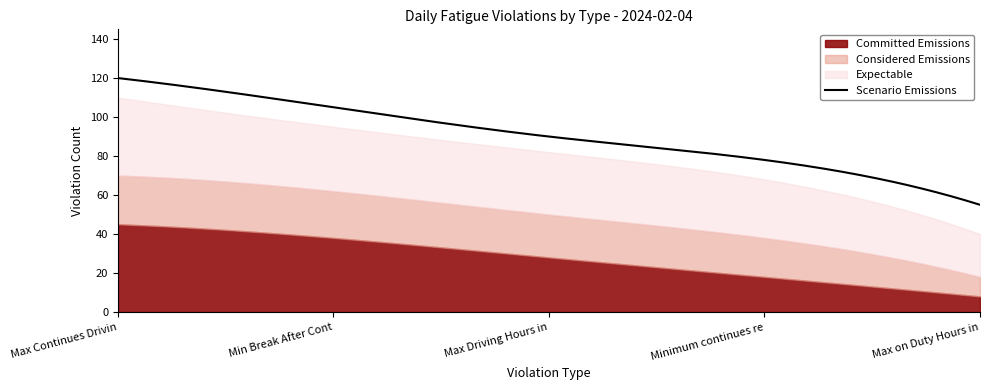

True or false: Scenario Emissions has more than 1 points higher than both neighbors.

False